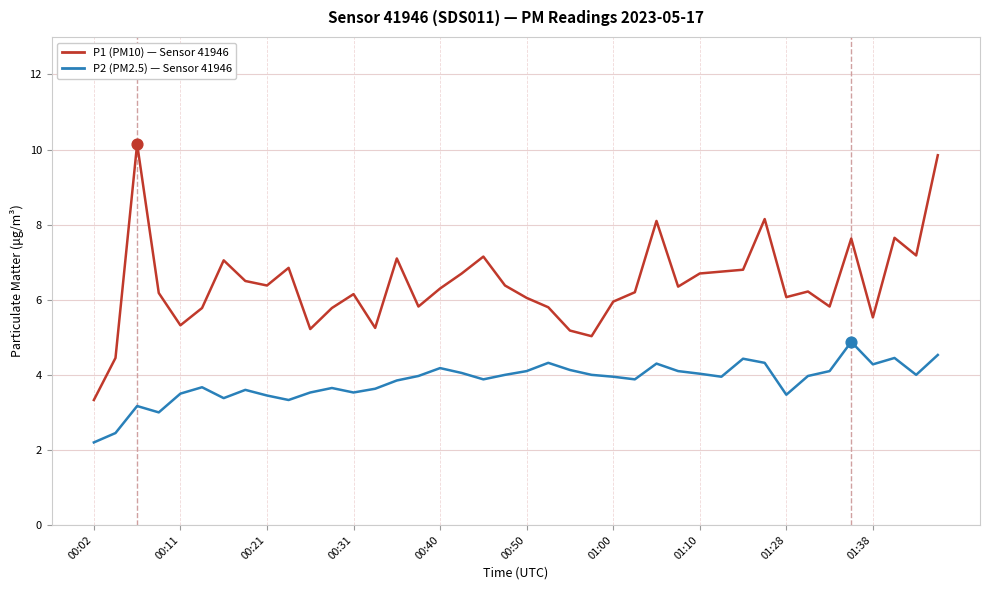

What is the smallest value displayed?

2.2